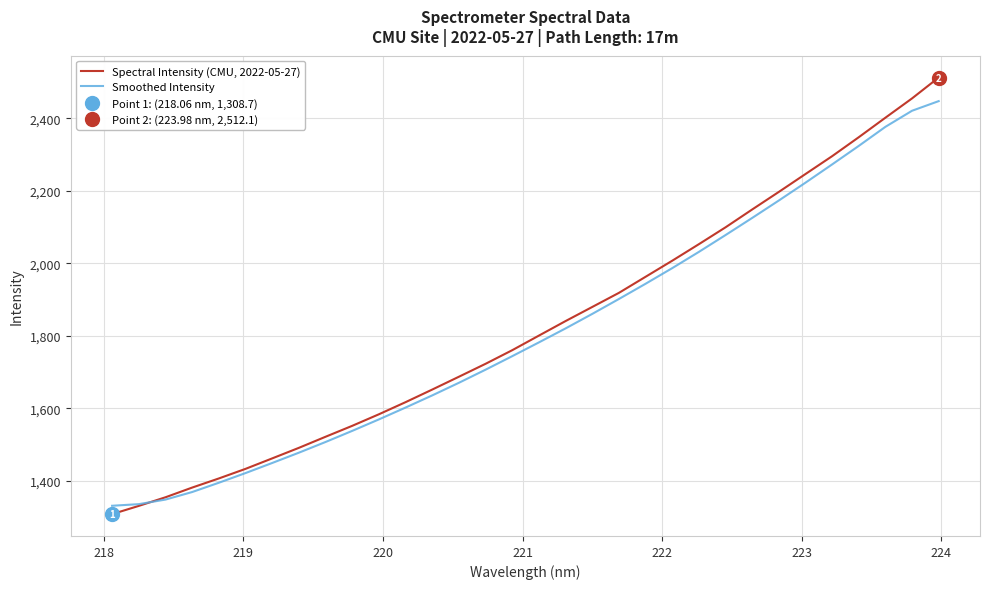

What is the maximum value for Smoothed Intensity?

2447.0